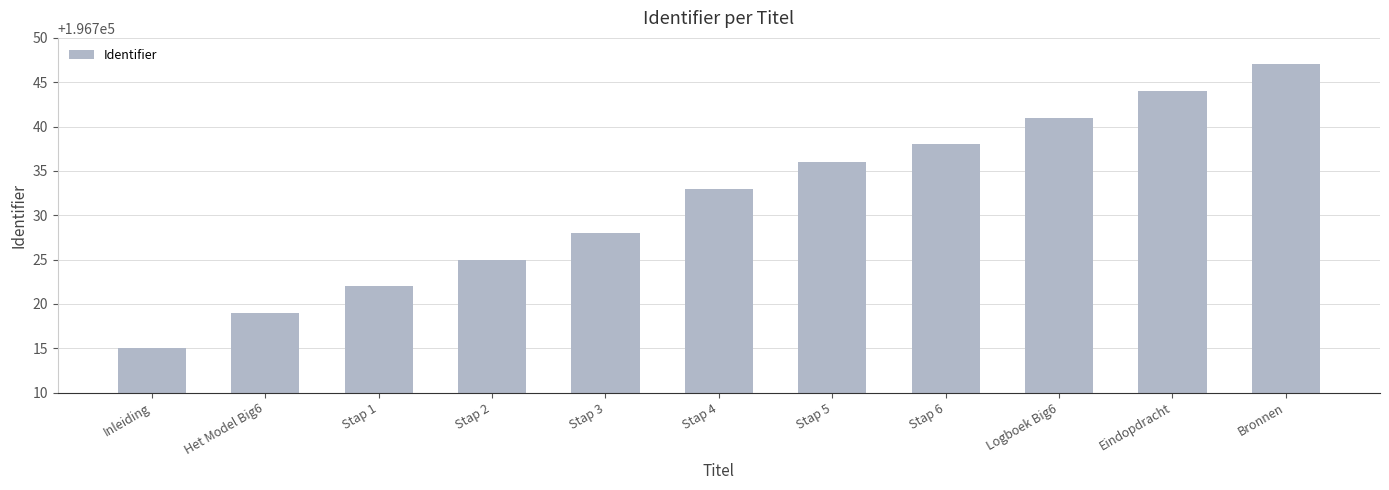

What is the smallest value displayed?

196715